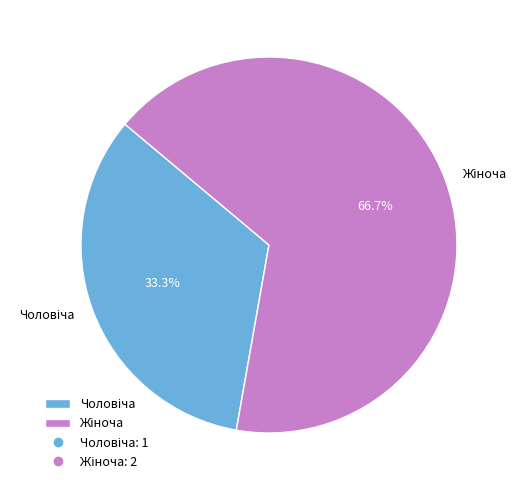

Is there any slice that represents more than half of the pie?

Yes